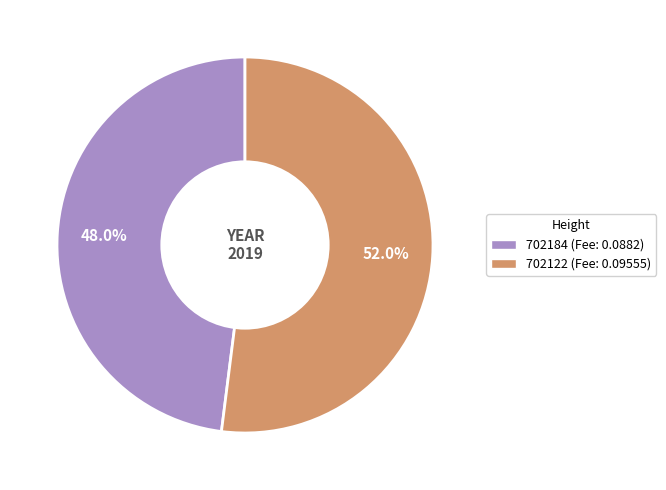

Count the number of slices in the pie.

2